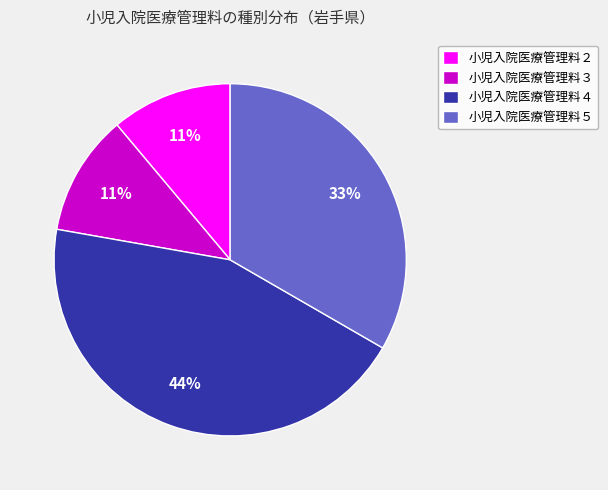

Does any single category account for the majority?

No